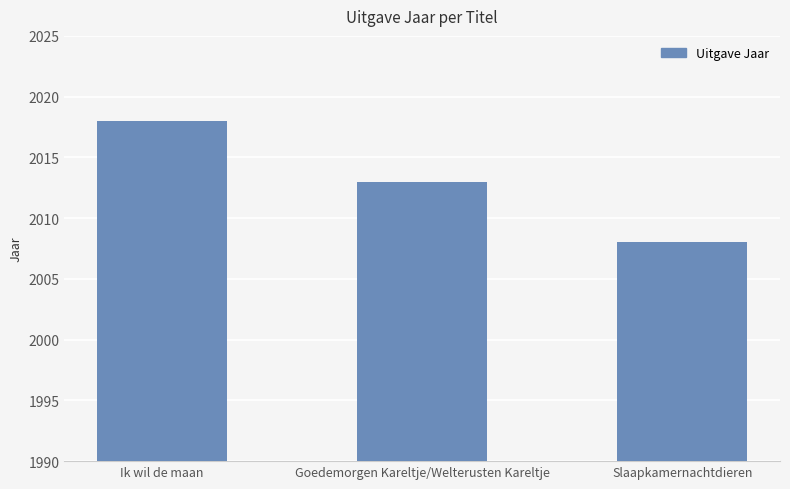

List the labels in order of value, smallest first.

Slaapkamernachtdieren, Goedemorgen Kareltje/Welterusten Kareltje, Ik wil de maan